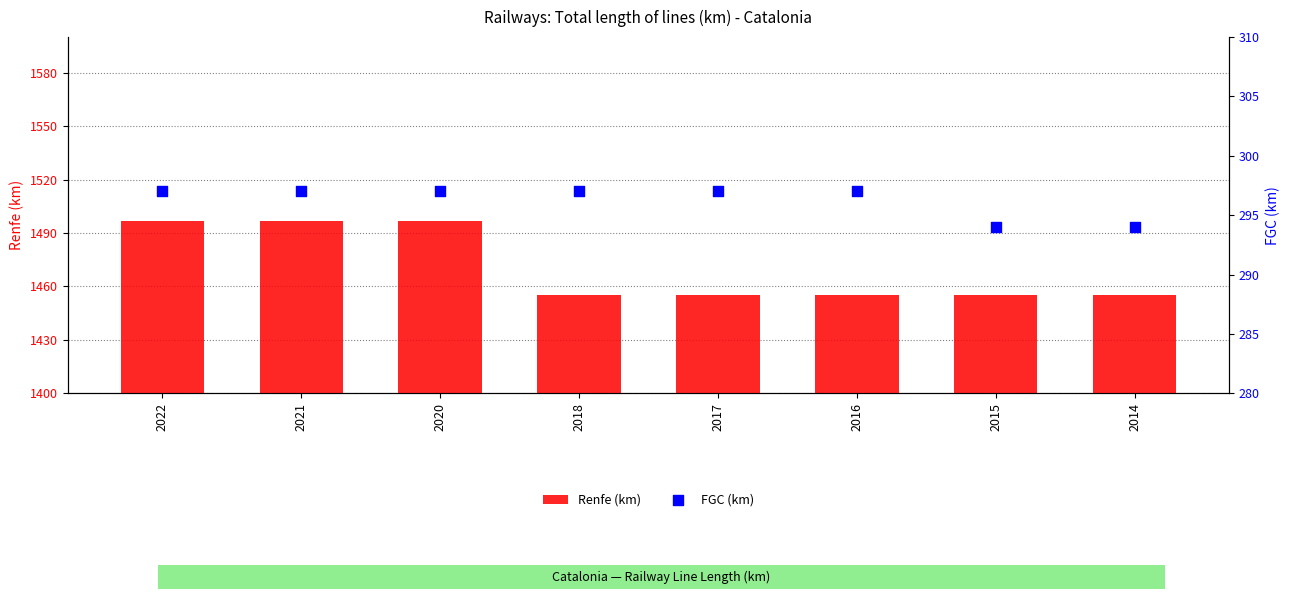

Is the value of FGC (km) at 2016 greater than the value of Renfe (km) at 2016?

No